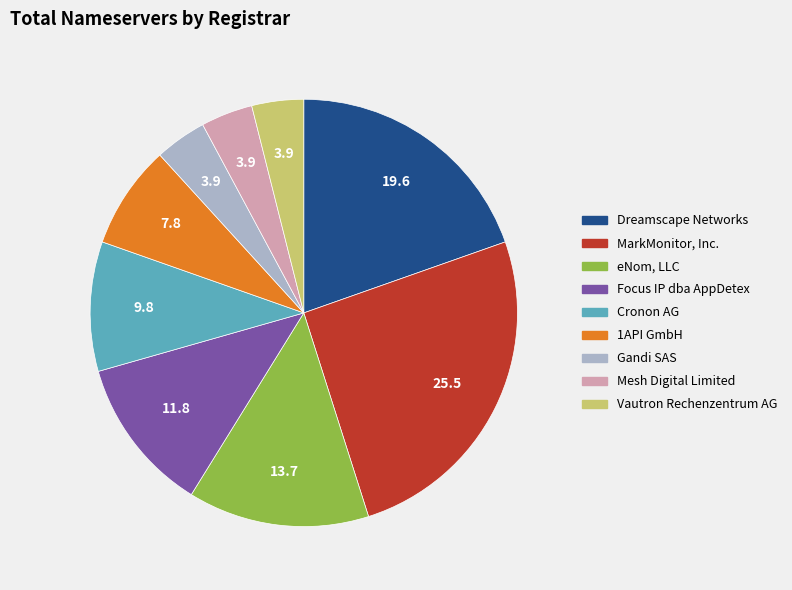

Which category has the biggest portion of the pie?

MarkMonitor, Inc.